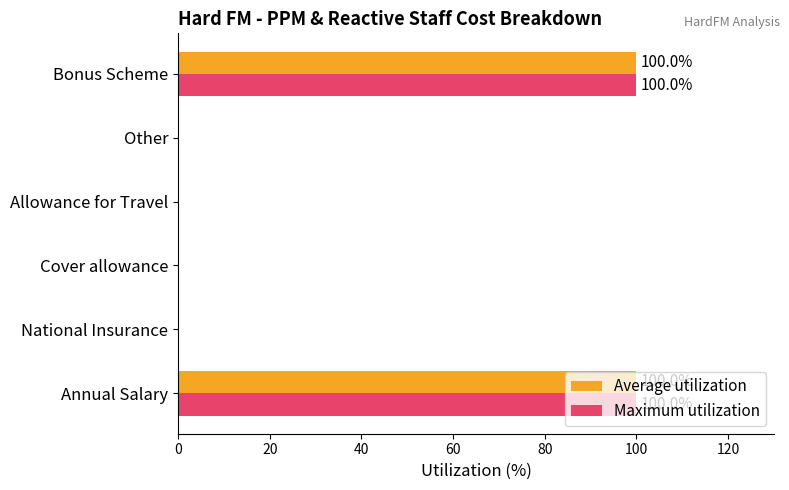

Count the Average utilization values in the range 0 to 100.

6